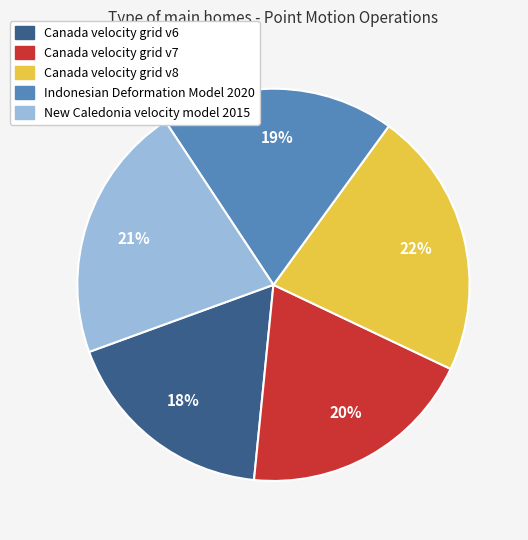

To the nearest percent, what is the difference between the New Caledonia velocity model 2015 and Canada velocity grid v6 slice percentages?

3%